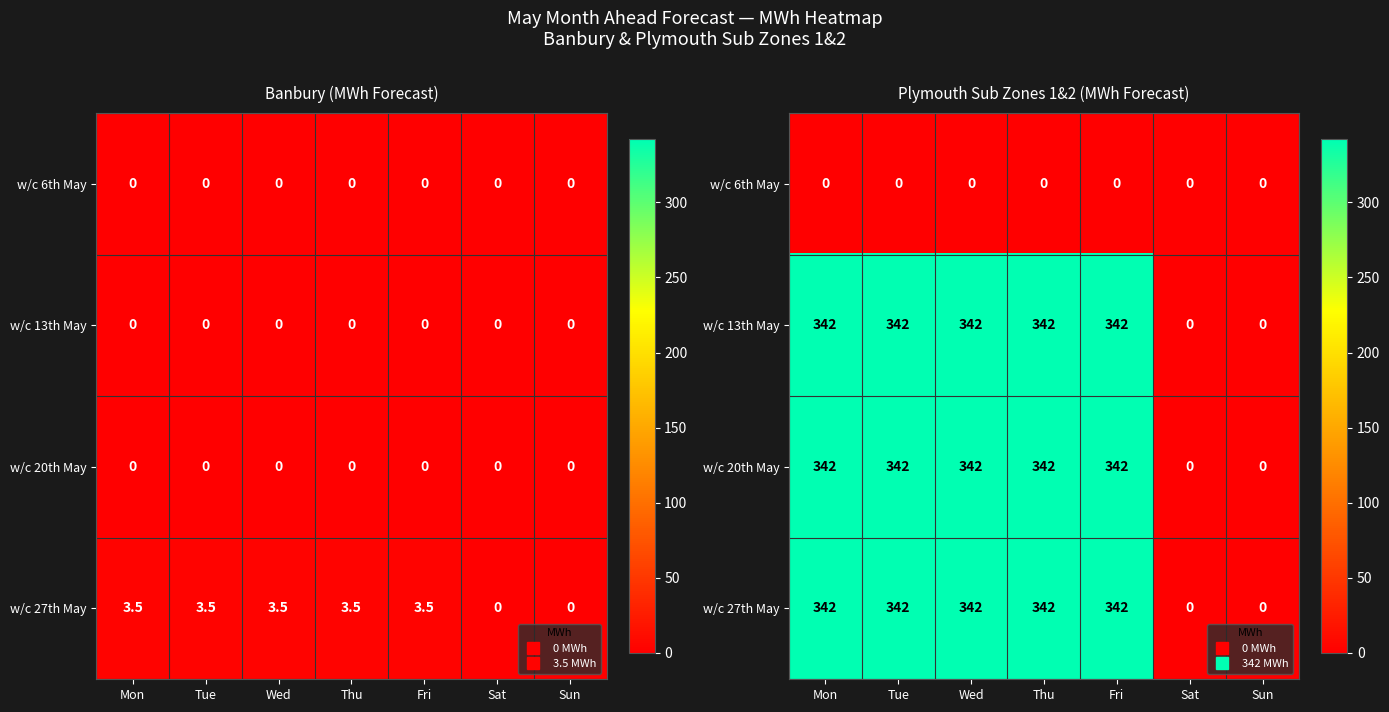

The w/c 13th May series shows 0 at Sun. True or false?

True